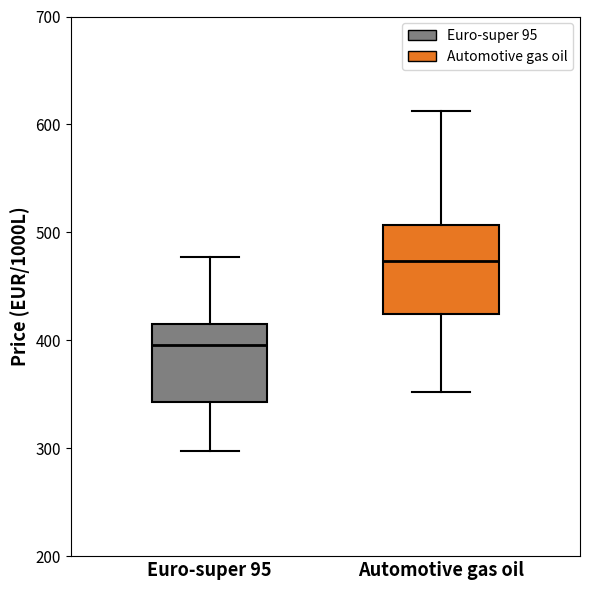

Which box has the highest median line?

Automotive gas oil